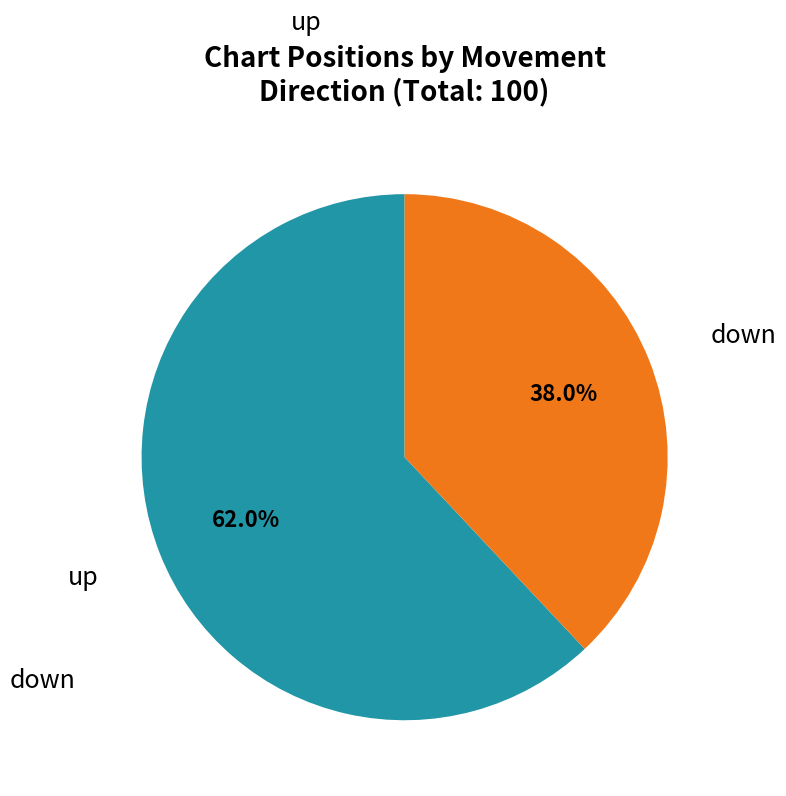

Is it true that down is 48% of the pie?

False